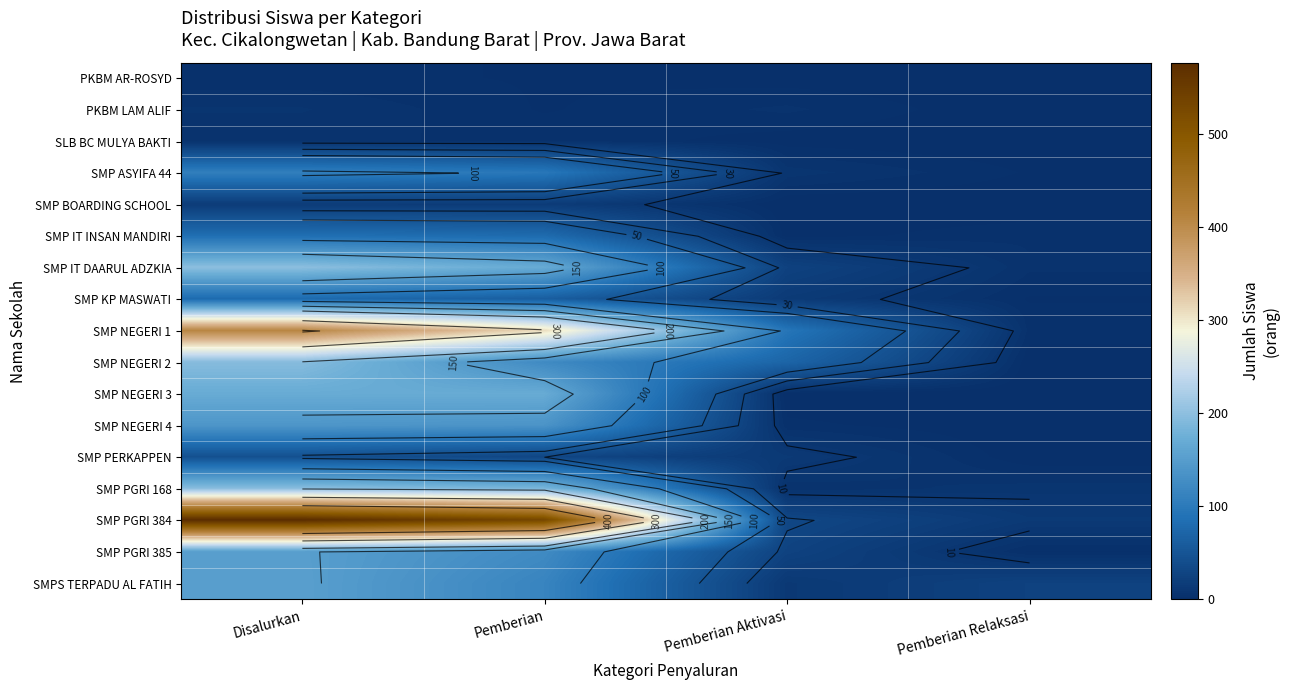

Which label corresponds to the largest value in the chart?

Disalurkan